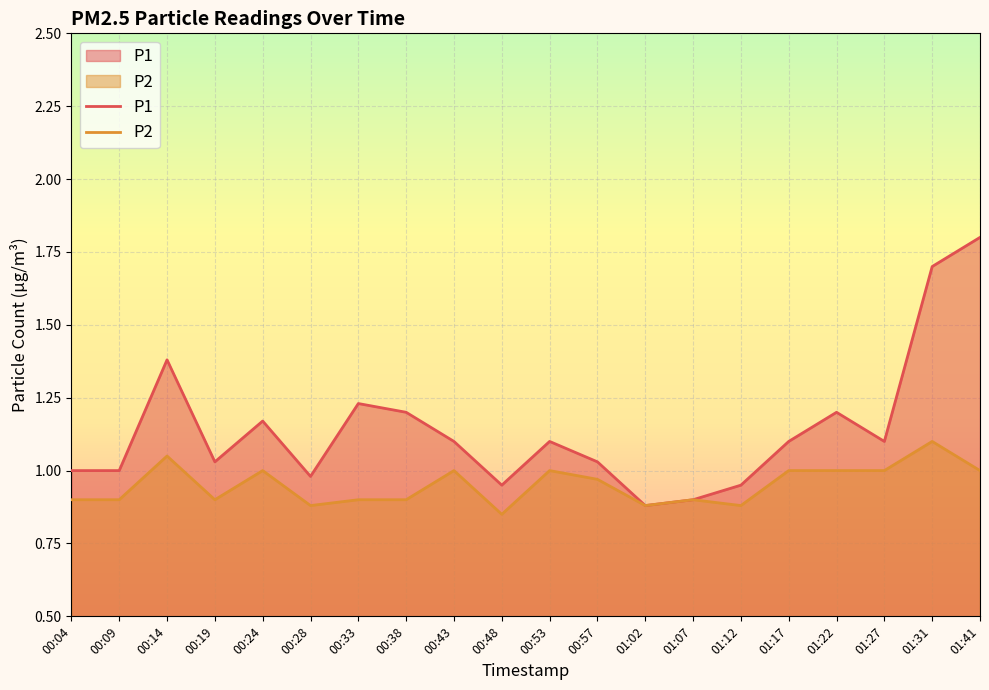

What value does the P2 series have at 00:38?

0.9